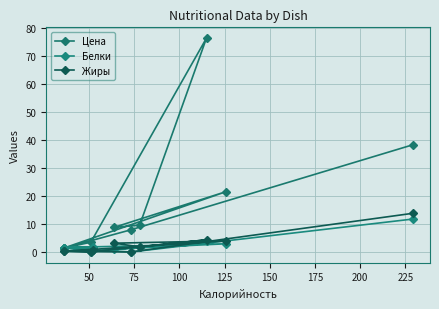

What are all the series names shown in the legend?

Цена, Белки, Жиры